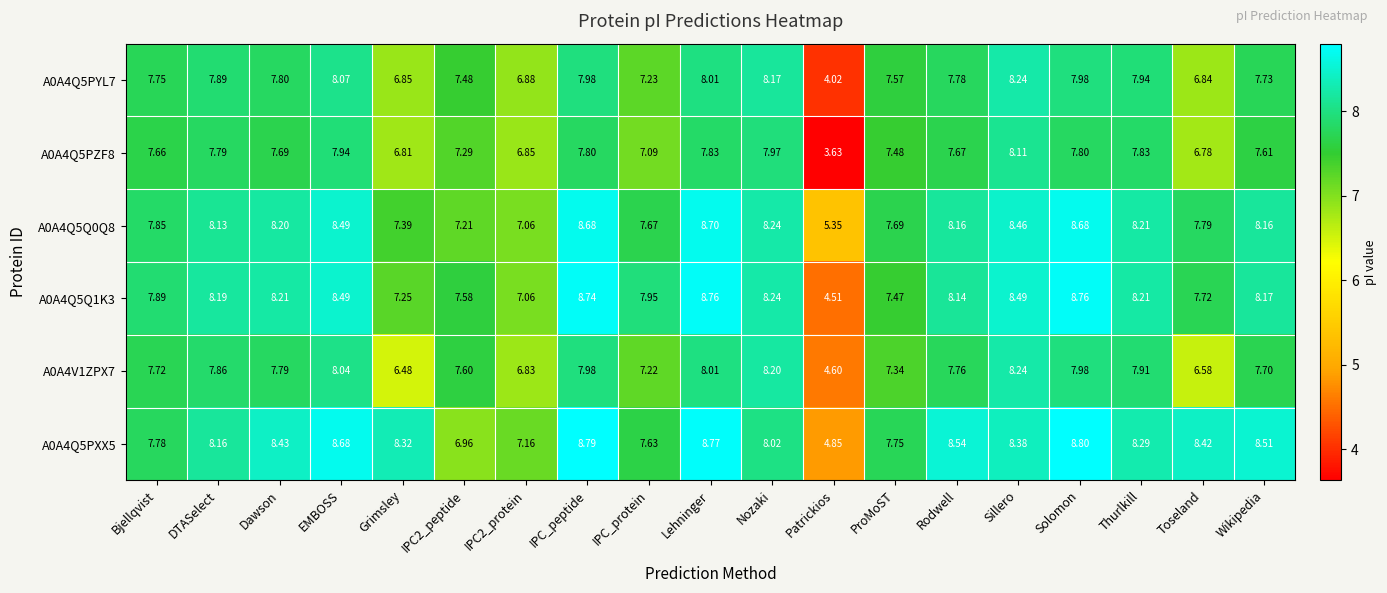

At which category is the sum across all series the highest?

Lehninger